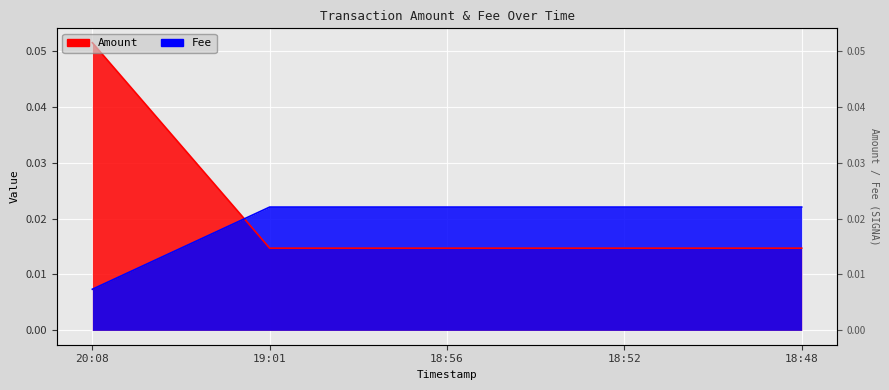

What is the label of the 4th point from the left?

18:52